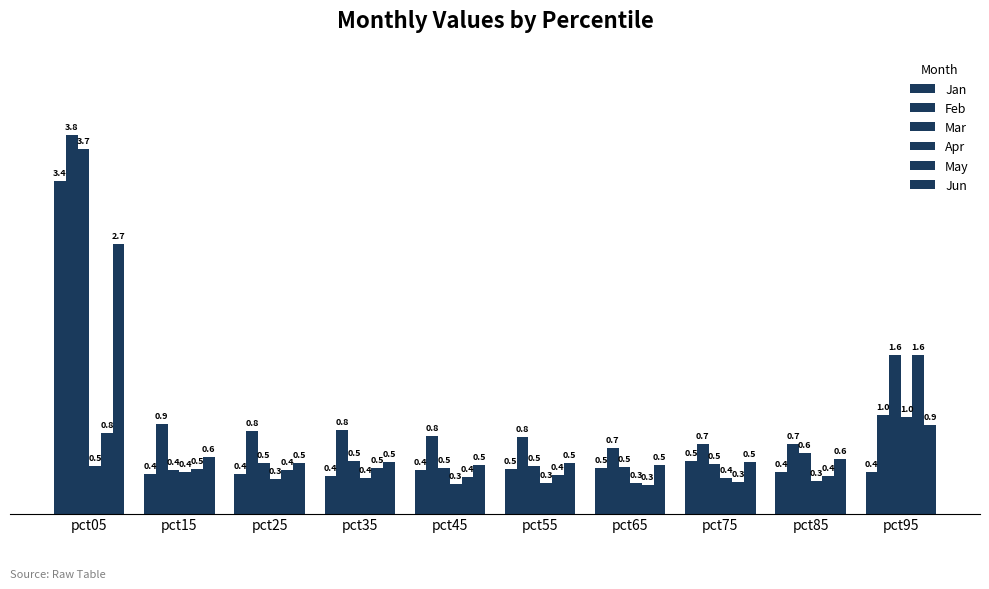

Count the number of categories in the chart.

10